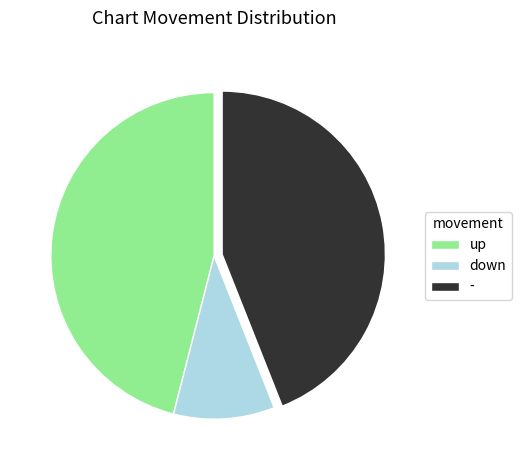

True or false: - accounts for 44% of the total.

True